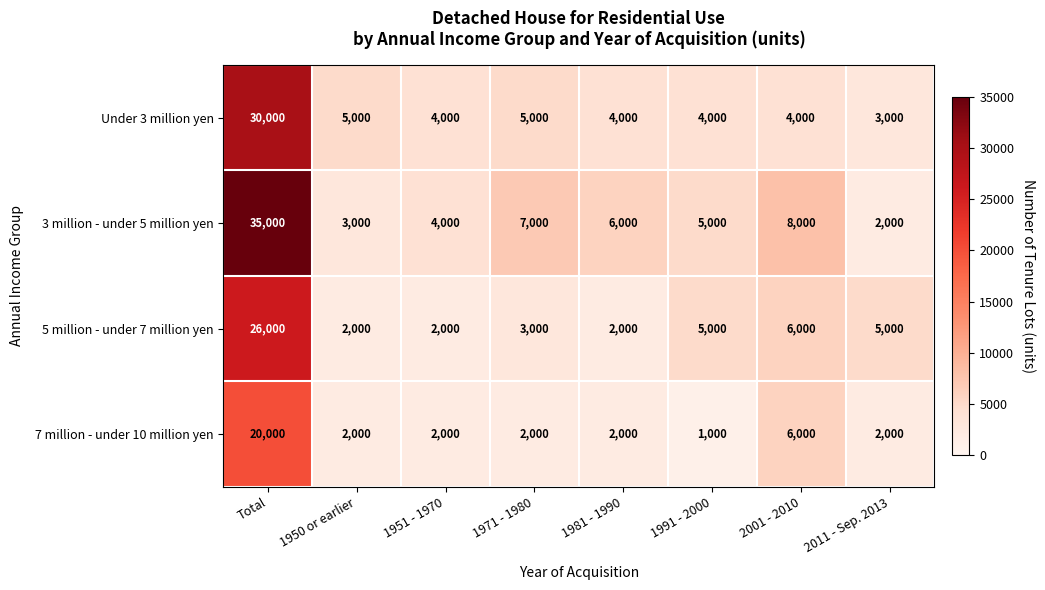

What is the greatest value displayed?

35000